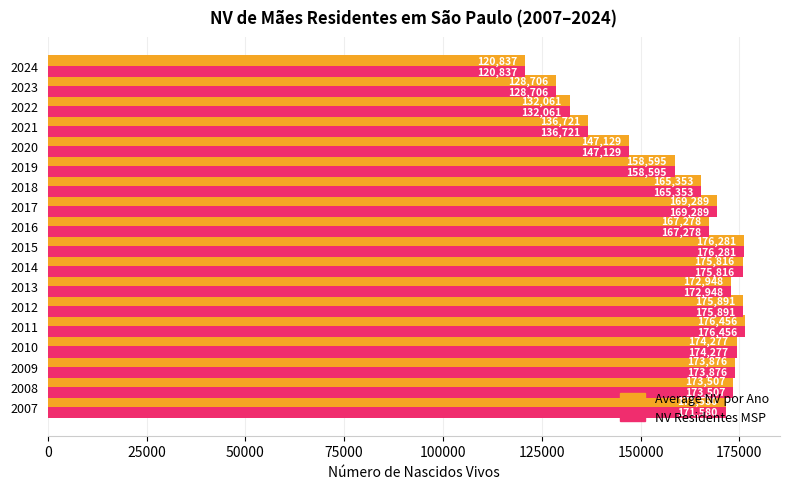

How many data points does each series have?

18